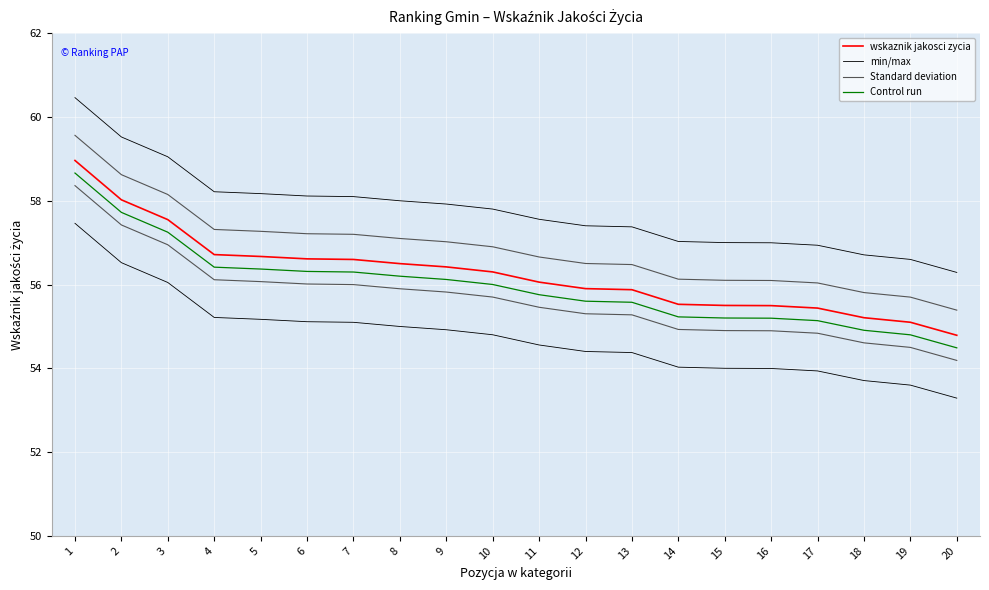

Which series has the largest total across all categories?

min/max